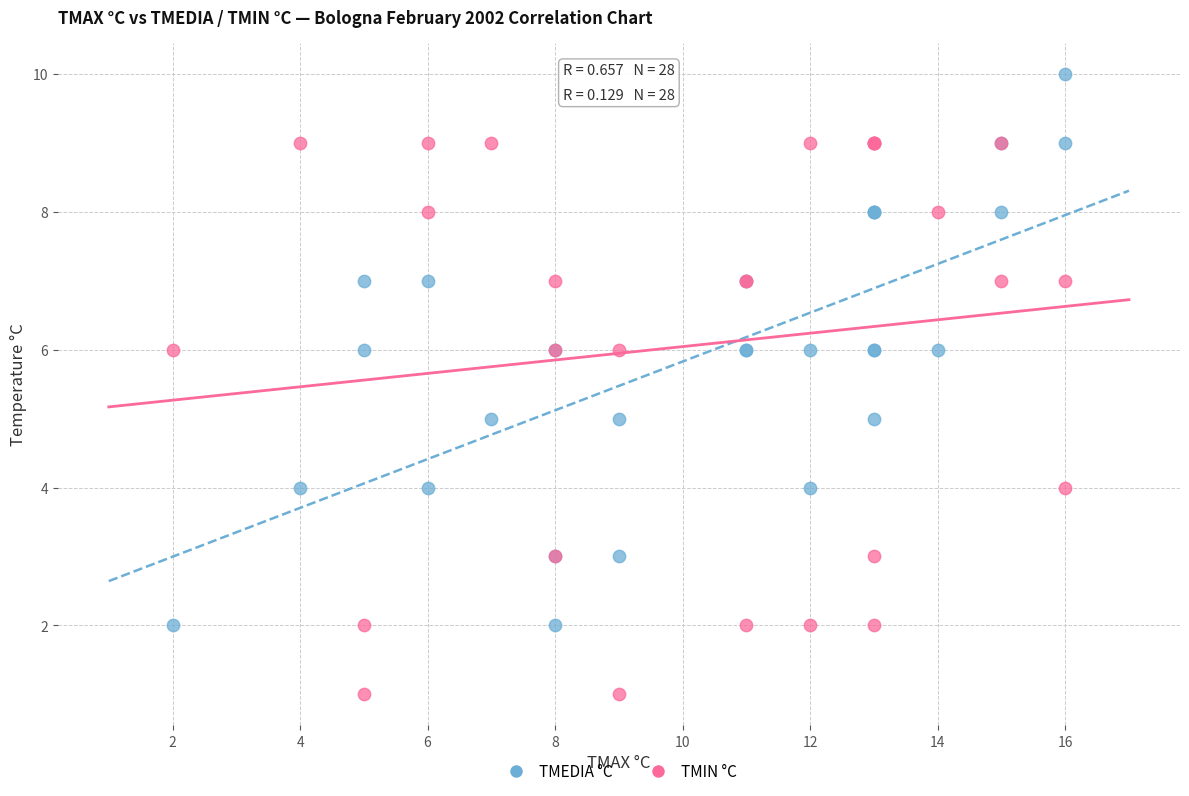

Which series contains the highest Y value?

TMEDIA °C